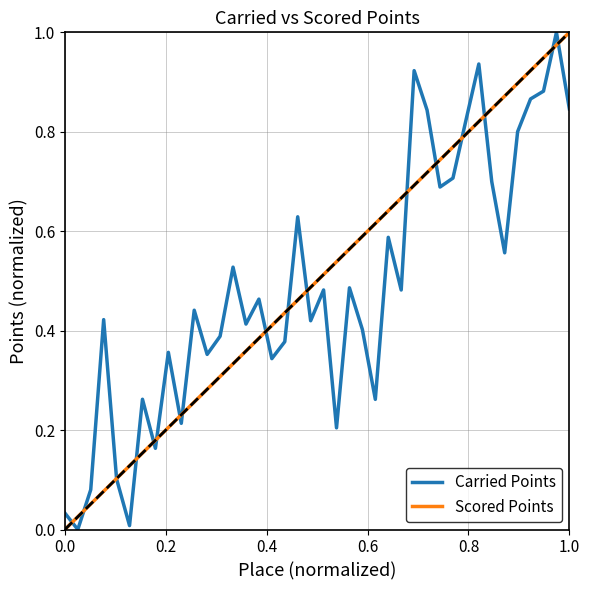

Is this an area chart (filled region under the line)?

No